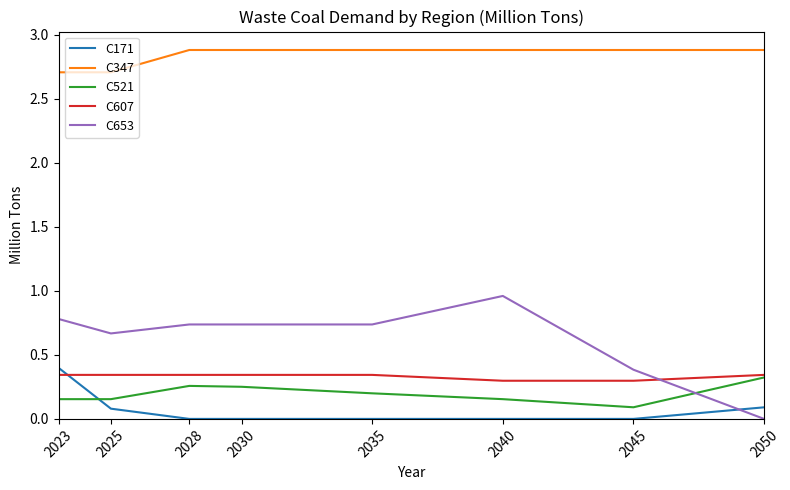

Which series changed the most between 2030 and 2045?

C653